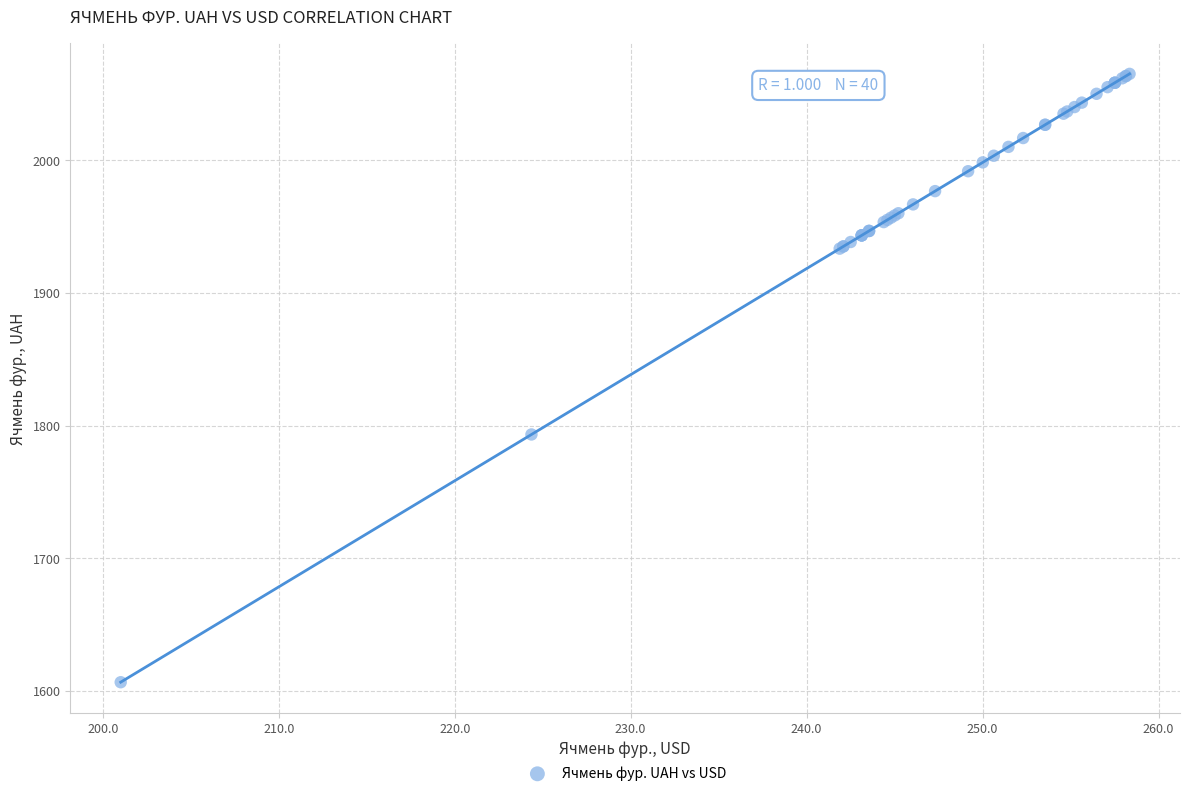

What Y value in the scatter plot is closest to 1835?

1793.3